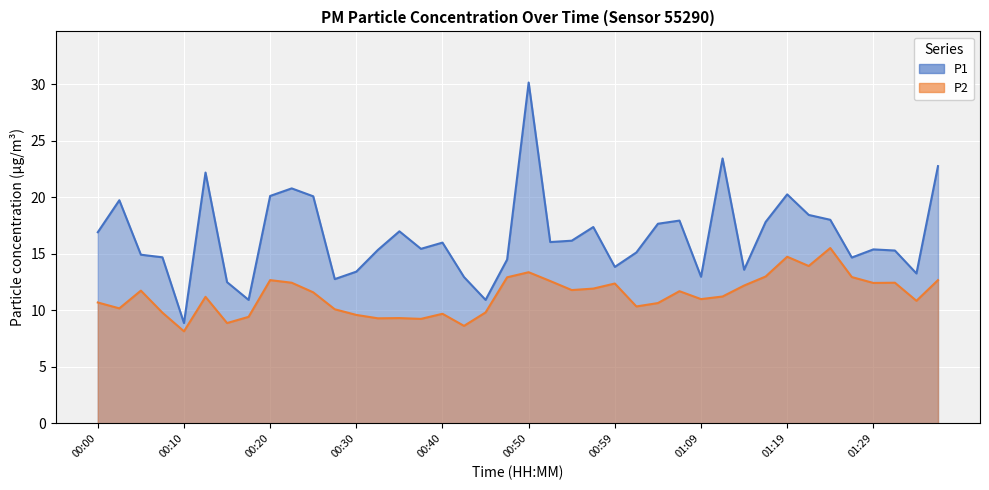

True or false: P1 has a value of 25.9 at 01:29.

False